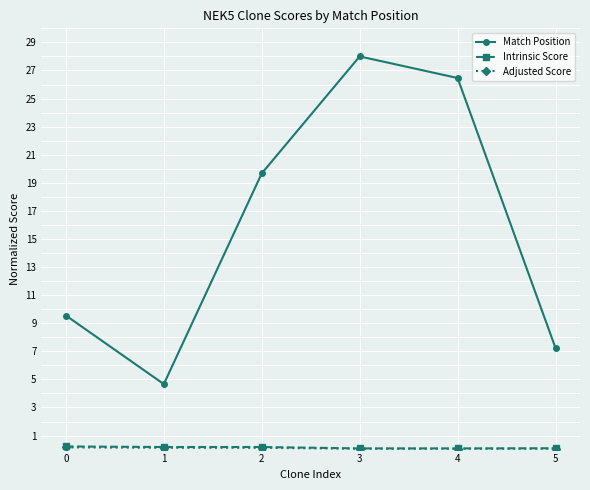

What is the greatest value displayed?

28.0